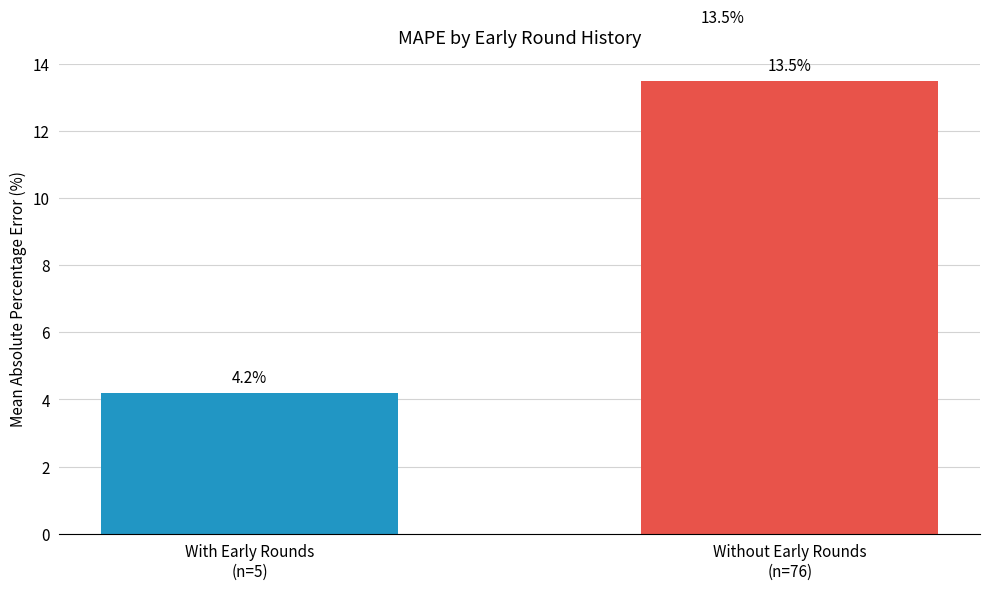

What is the difference between the maximum and minimum values?

9.3